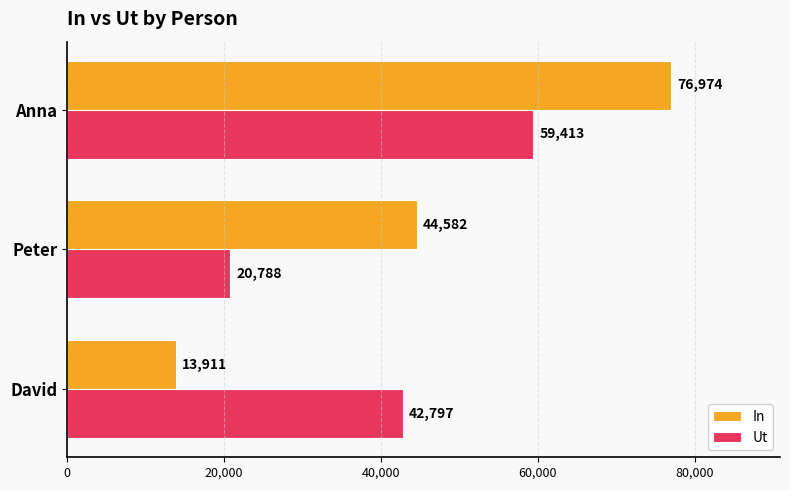

The Ut series shows 5257 at Peter. True or false?

False